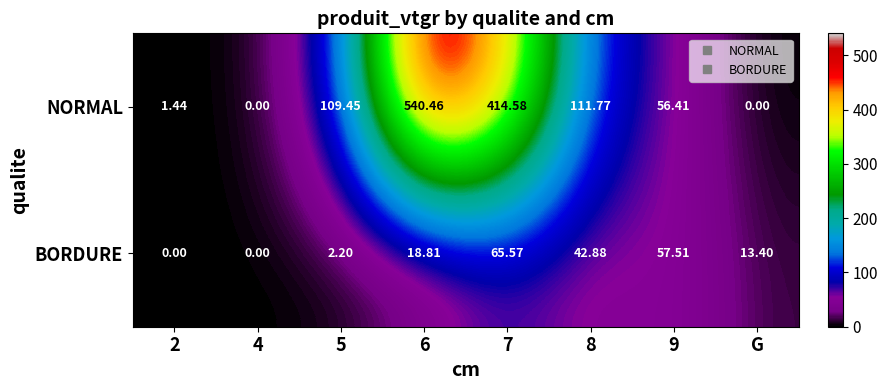

List the series in order of their overall mean, lowest first.

BORDURE, NORMAL